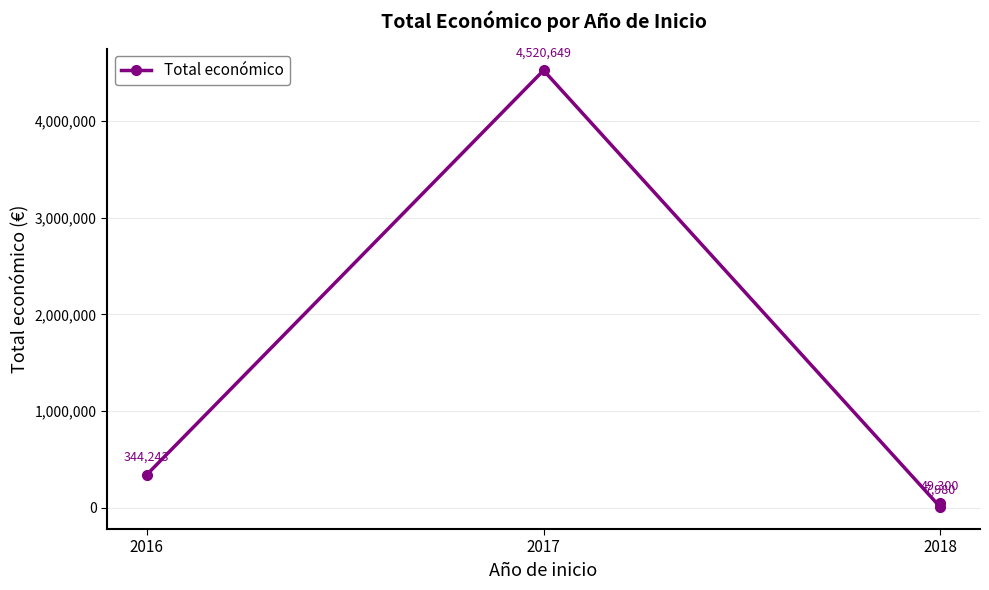

Does the chart have visible grid lines?

Yes